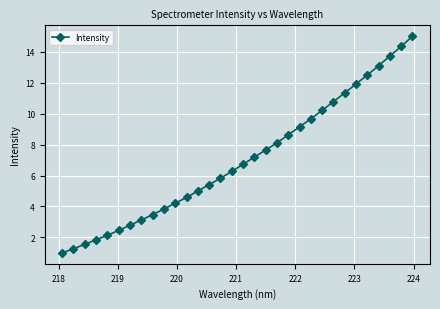

What is the difference between the maximum and minimum values?

14.0